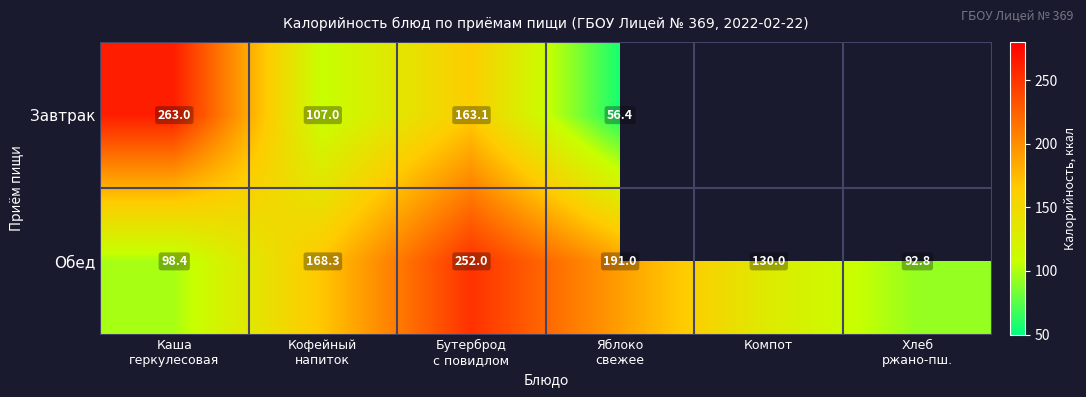

True or false: Обед has a value of 130.0 at Компот.

True